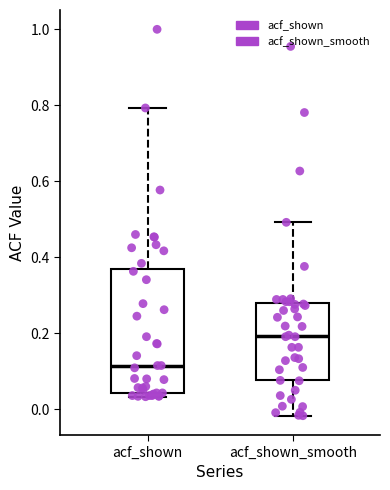

Which box is the tallest, from its lower edge to its upper edge?

acf_shown